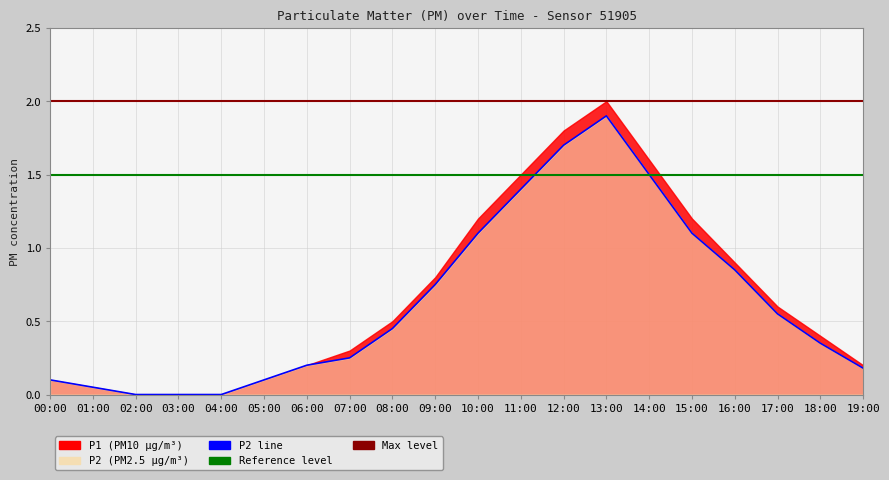

How many lines are shown in the chart?

1